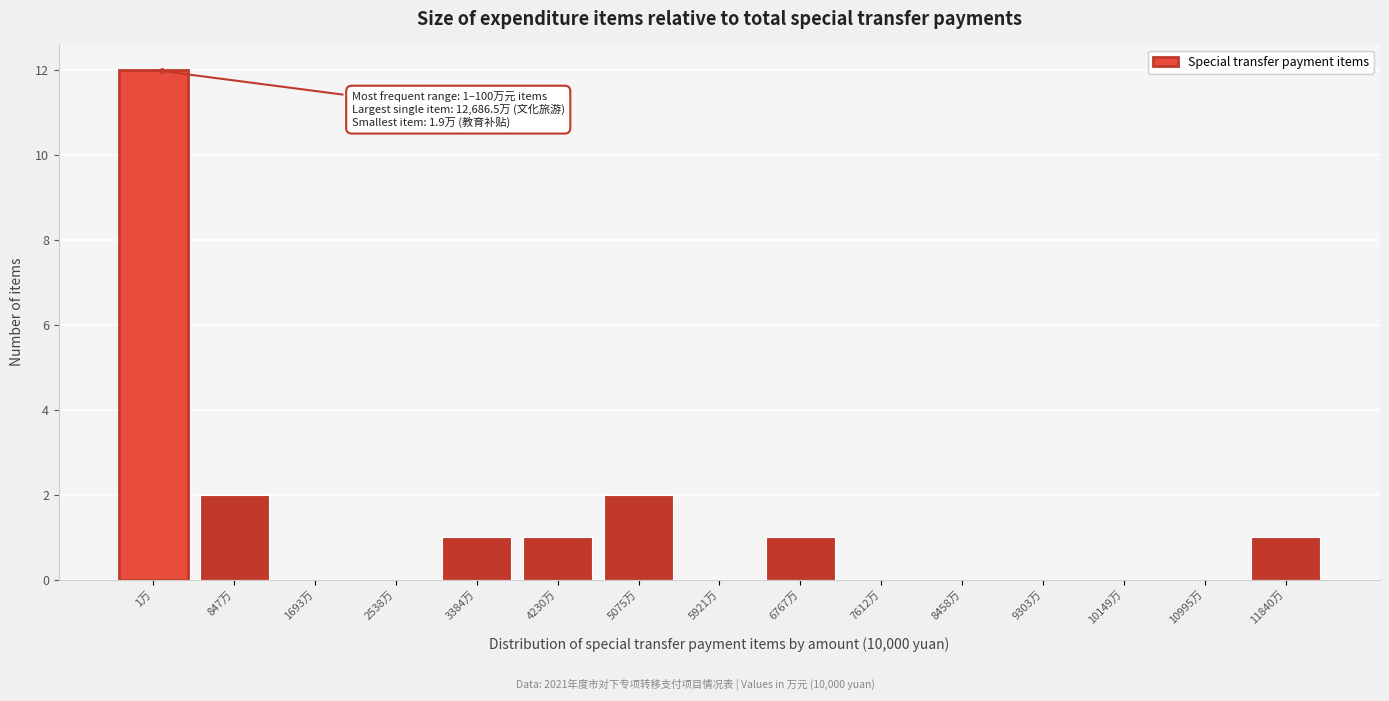

Reading left to right, extract all data points from this chart.

1万=12	847万=2	1693万=0	2538万=0	3384万=1	4230万=1	5075万=2	5921万=0	6767万=1	7612万=0	8458万=0	9303万=0	10149万=0	10995万=0	11840万=1